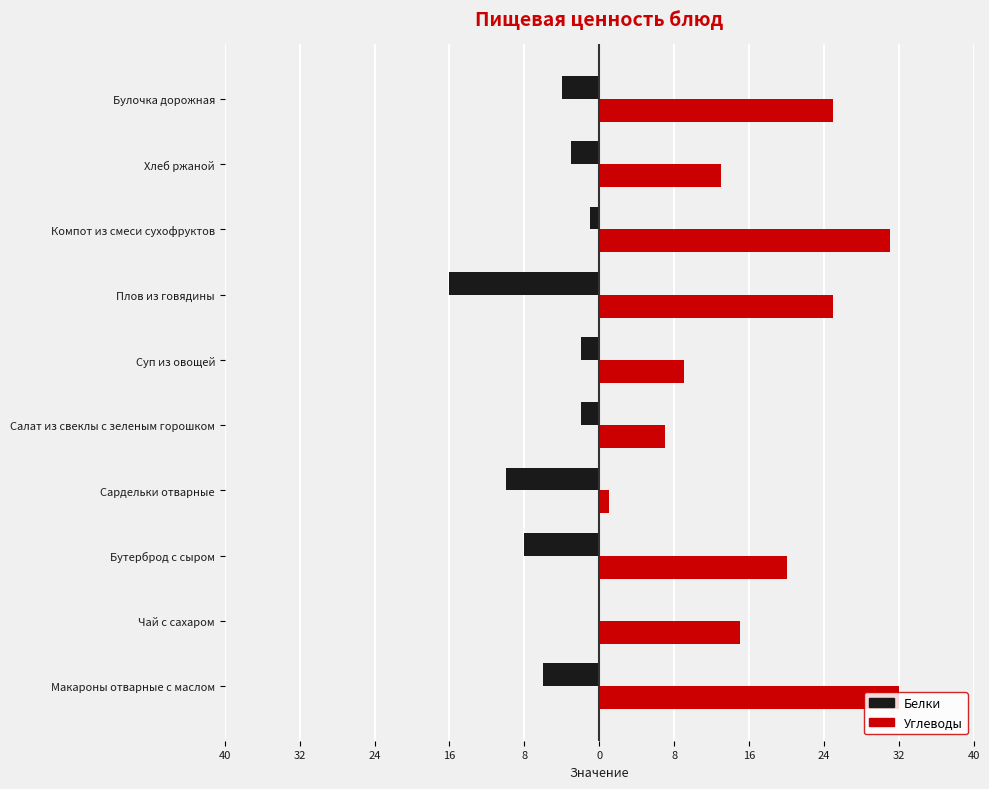

What are all the series names shown in the legend?

Белки, Углеводы